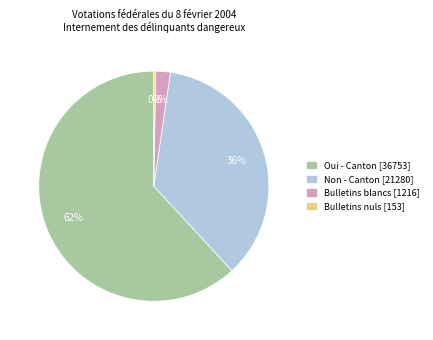

To the nearest percent, what is the average slice percentage?

25%